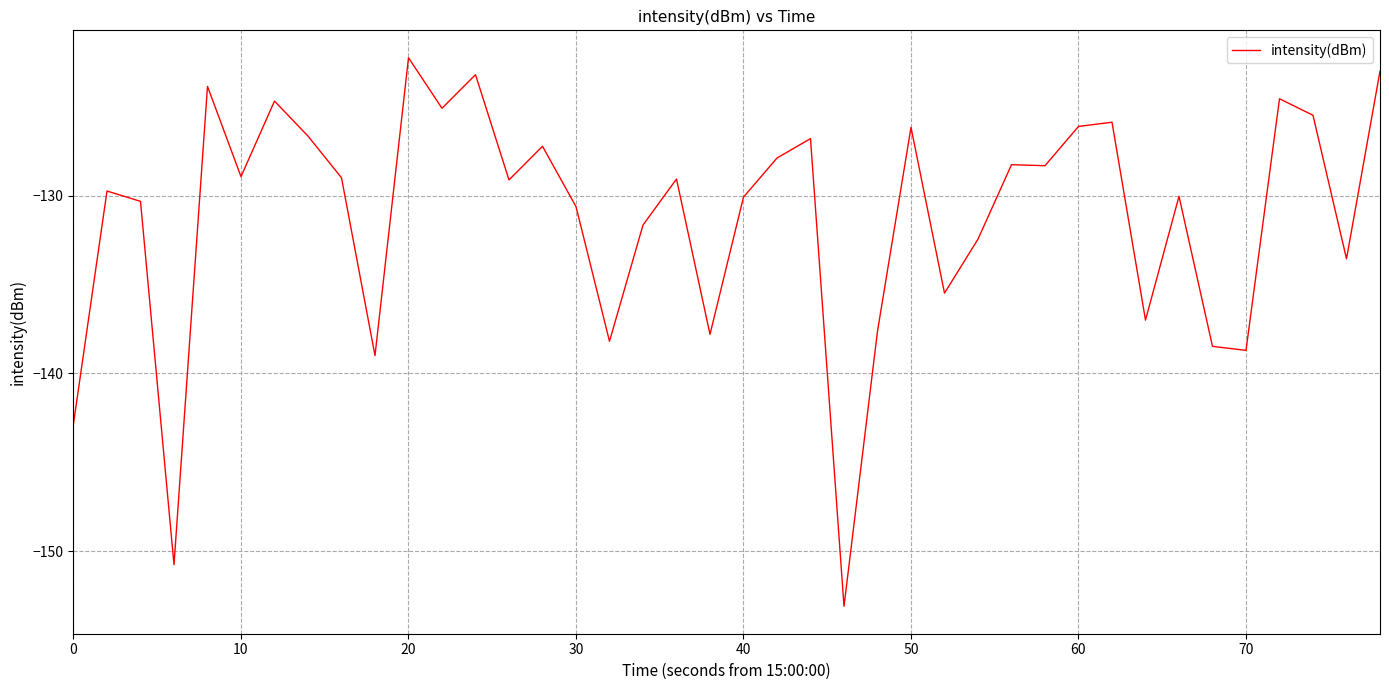

What is the greatest value displayed?

-122.2